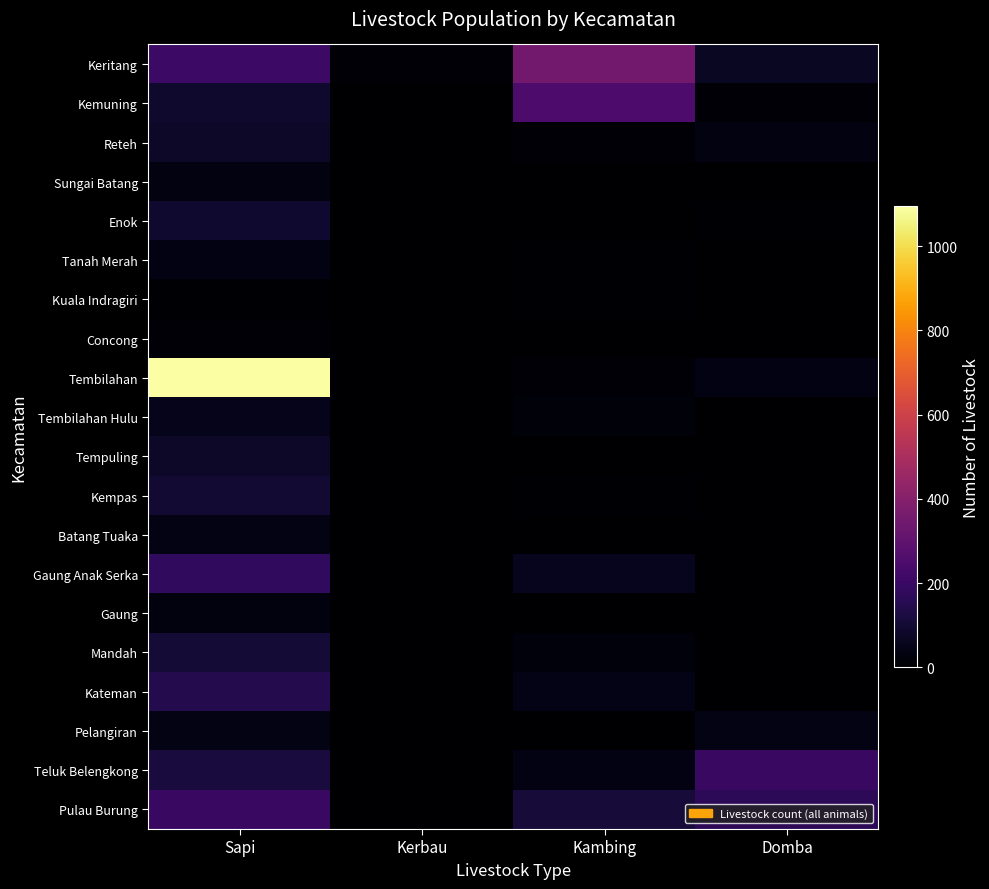

At how many categories does at least one series exceed 370?

1